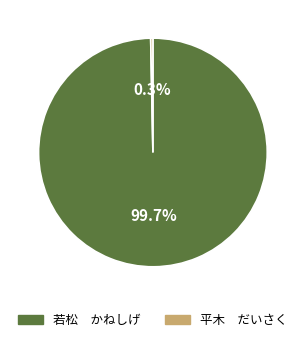

How many slices are in this pie chart?

2